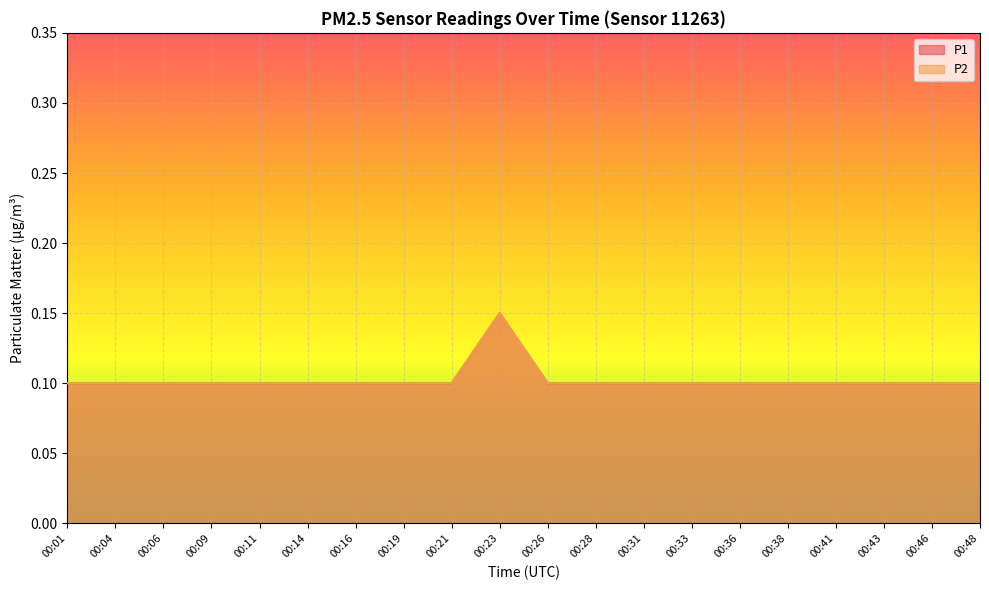

Which has a higher value, 00:48 or 00:43?

00:48